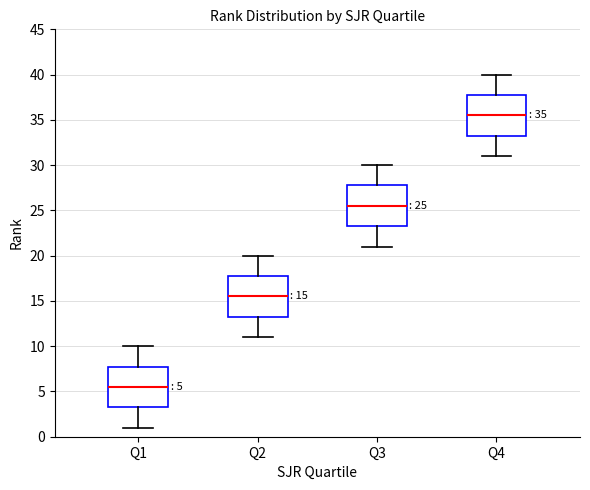

Which box has the highest median line?

Q4